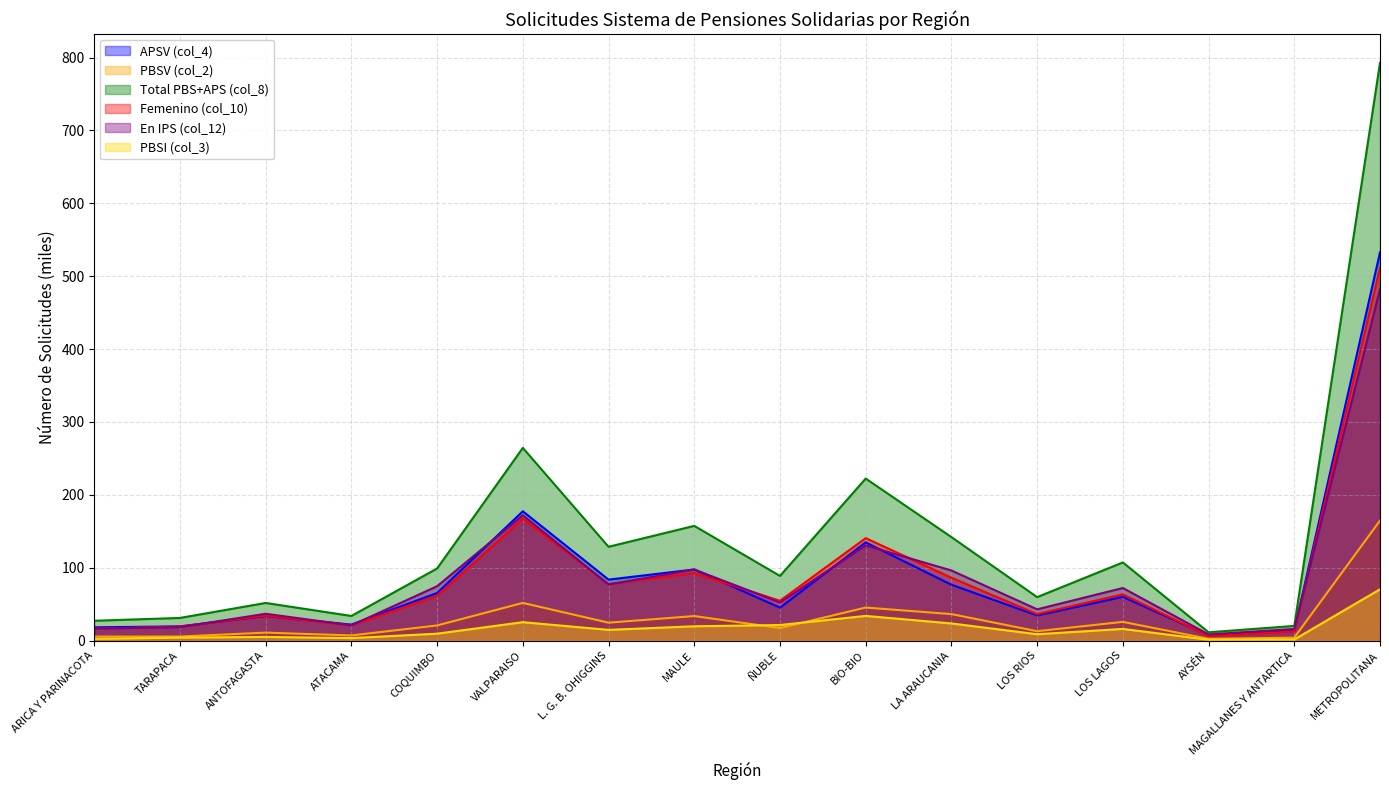

In APSV (col_4), how many points are lower than both neighbors (excluding endpoints)?

5